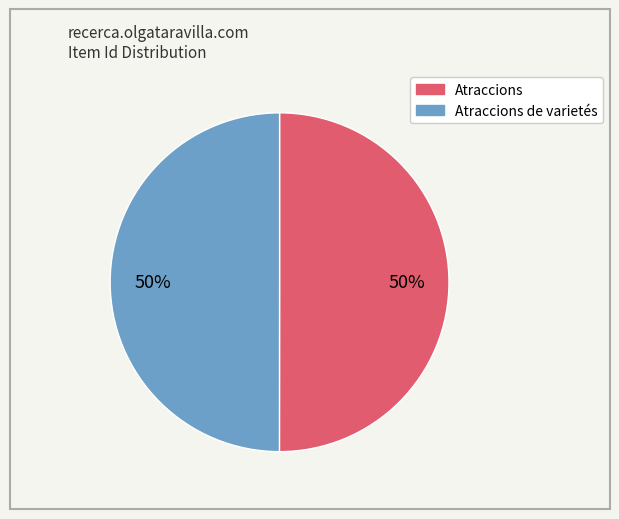

To the nearest percent, what is the average slice percentage?

50%